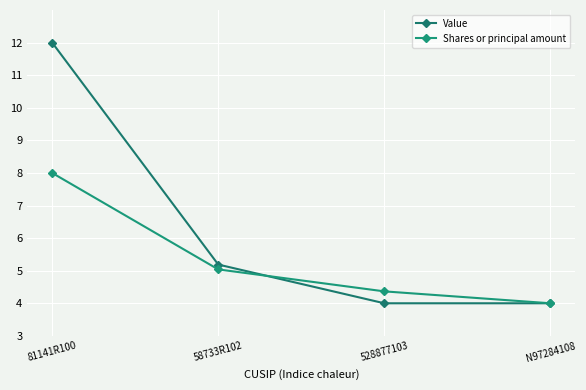

At which label does Shares or principal amount first exceed 5?

81141R100